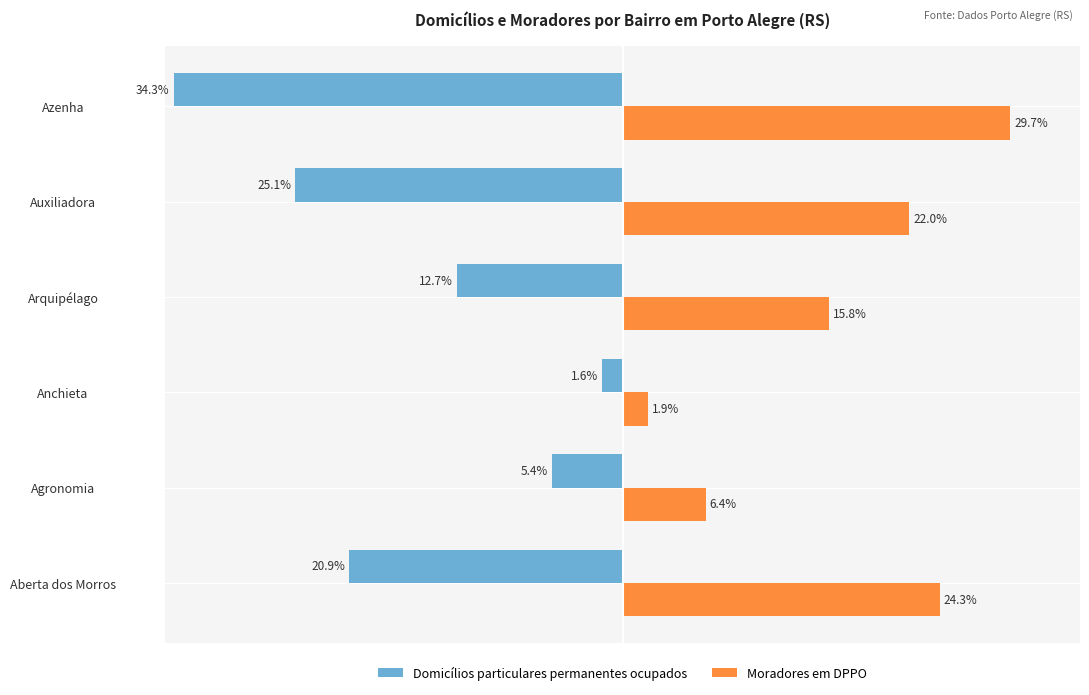

List the series in order of their peak value, highest first.

Moradores em DPPO, Domicílios particulares permanentes ocupados